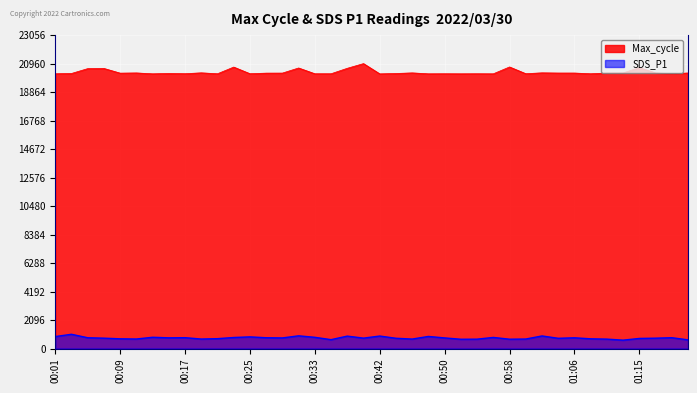

What is the maximum value for Max_cycle?

20960.0